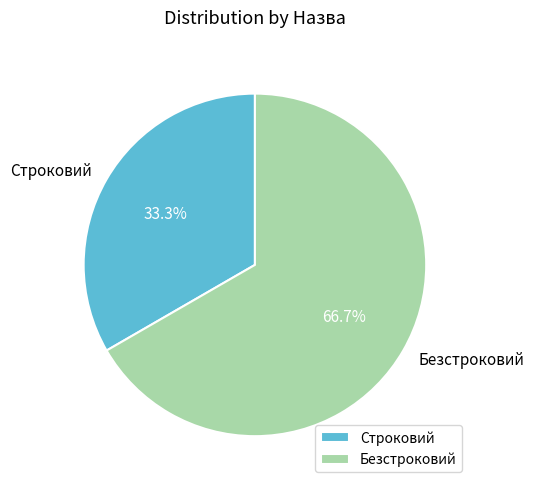

Which has a higher value, Безстроковий or Строковий?

Безстроковий